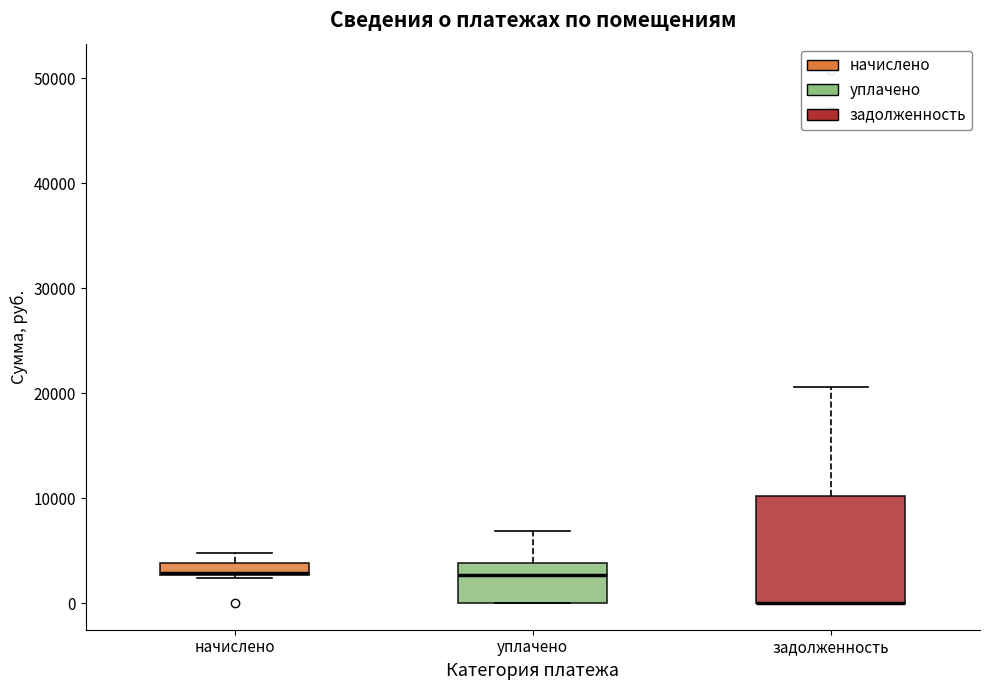

Where is the upper edge of the box for уплачено on the y-axis? The values are not printed on the chart, so give them approximately, as read against the axis.

4000